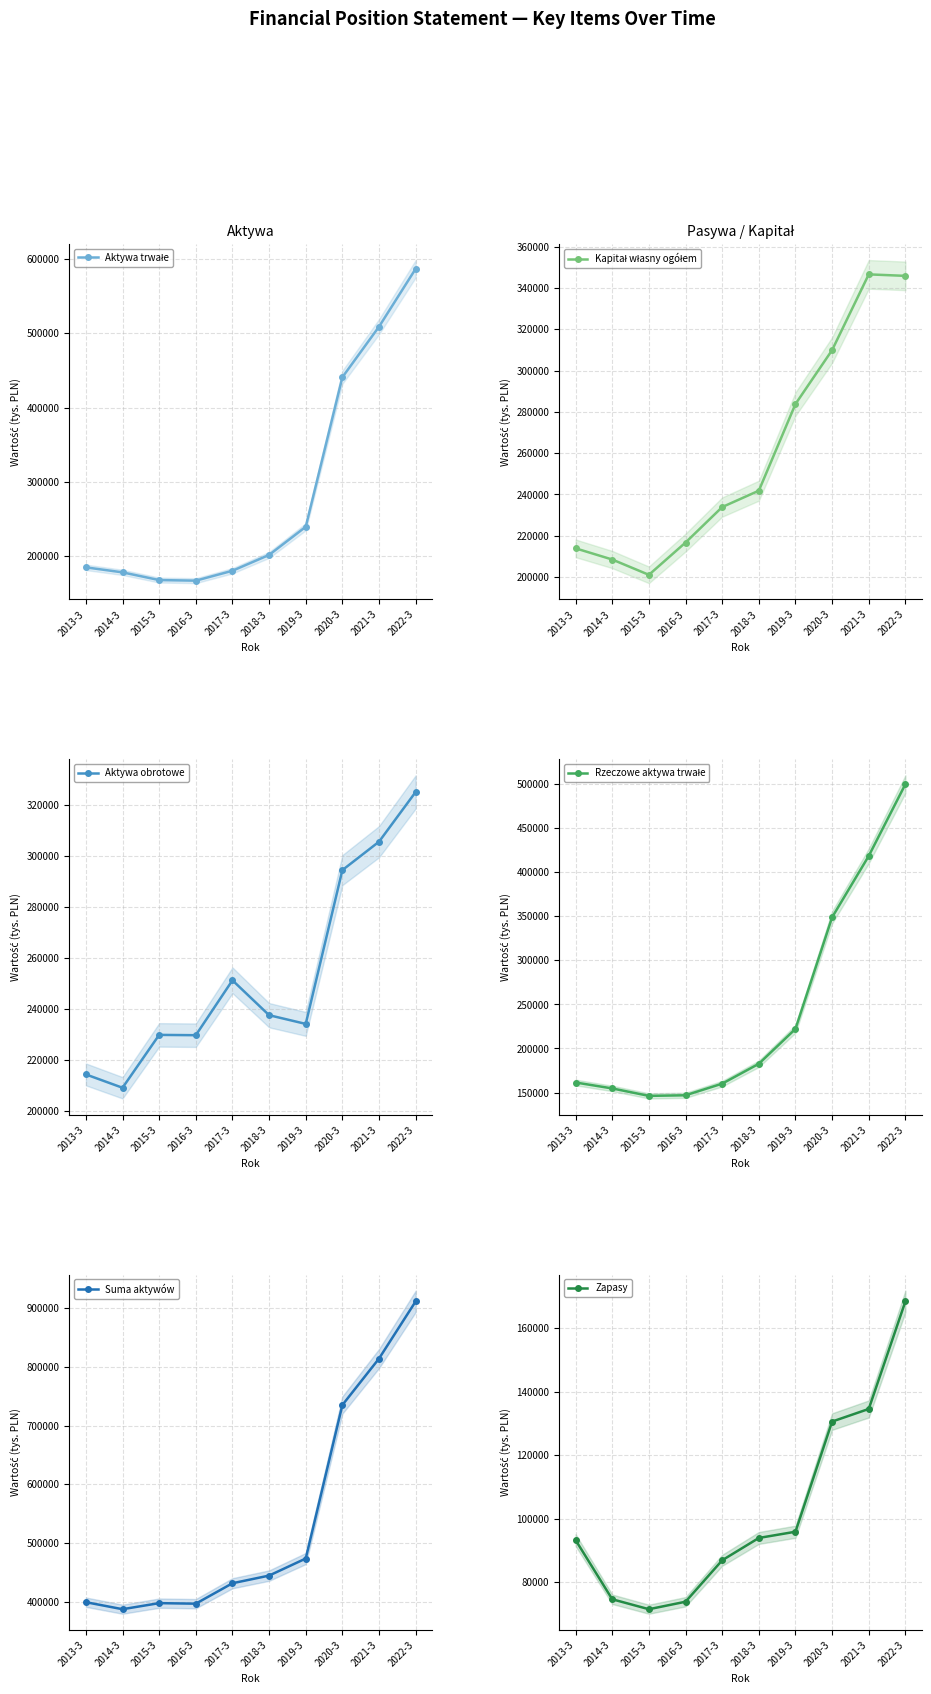

What is the maximum value shown in the chart?

911760